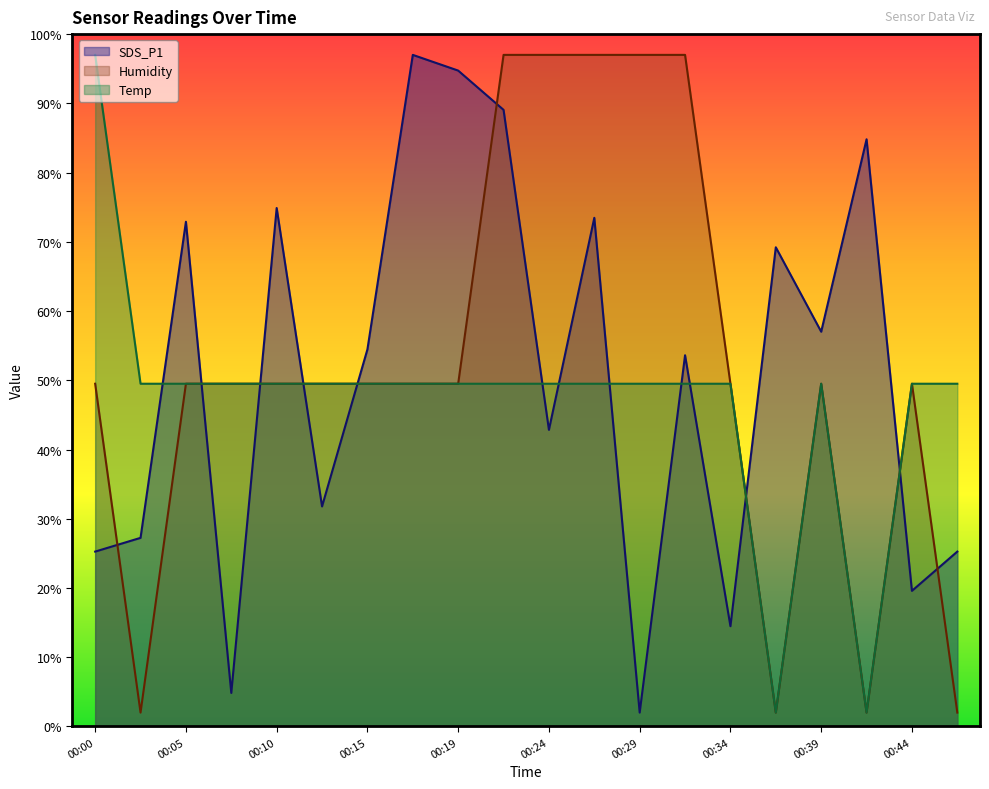

Which series changed the most between 00:05 and 00:07?

SDS_P1